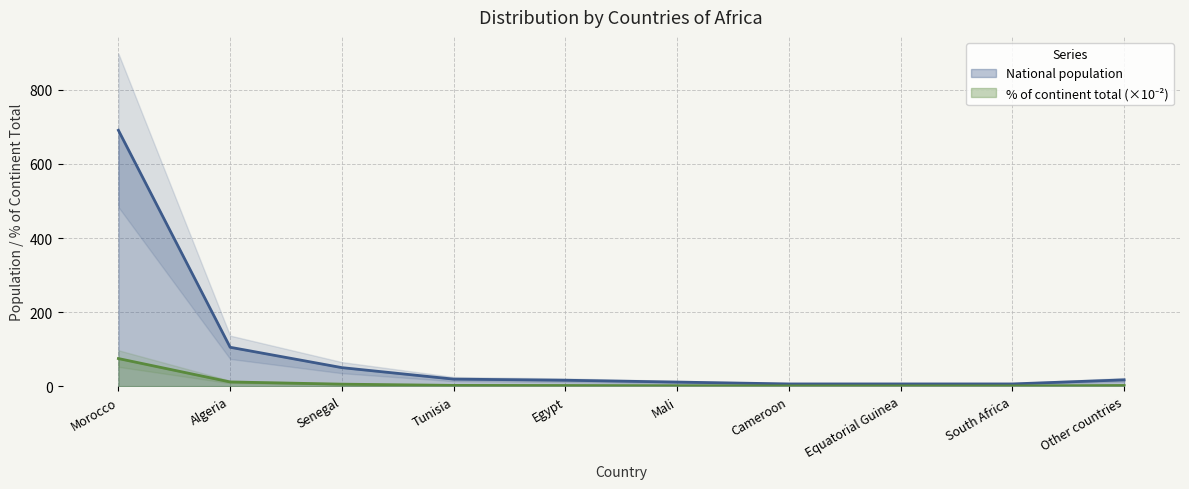

What is the label of the 7th point from the right?

Tunisia